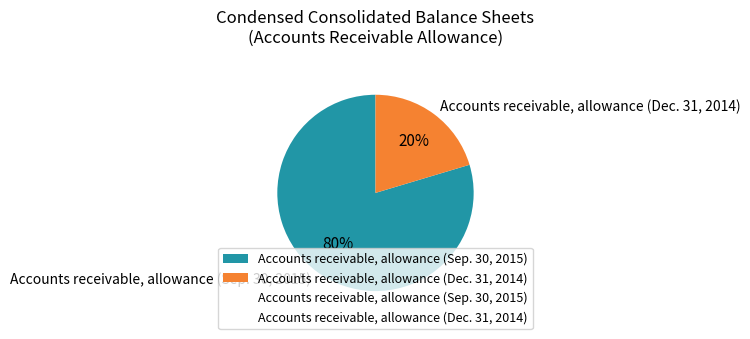

The Accounts receivable, allowance (Sep. 30, 2015) slice represents 80% of the pie. True or false?

True